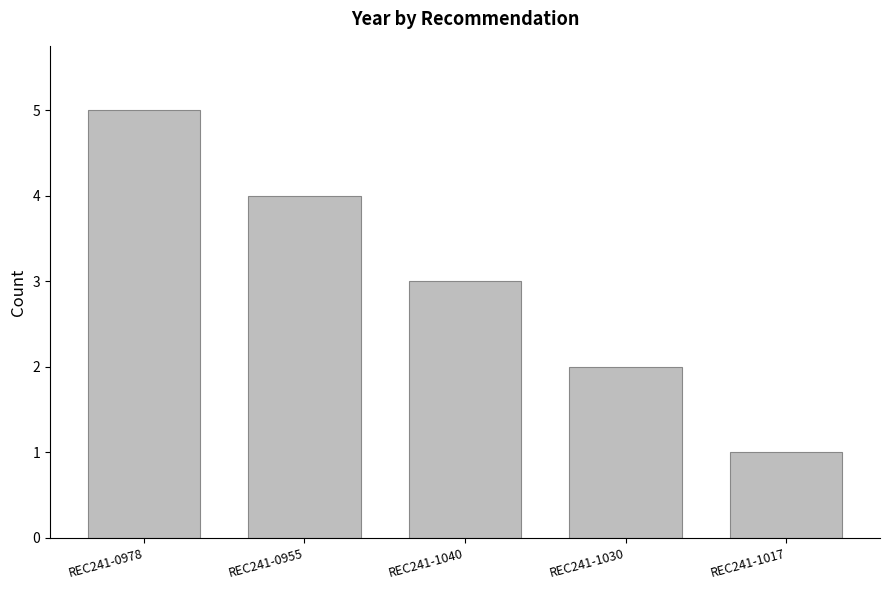

What is the approximate value at REC241-1017?

1